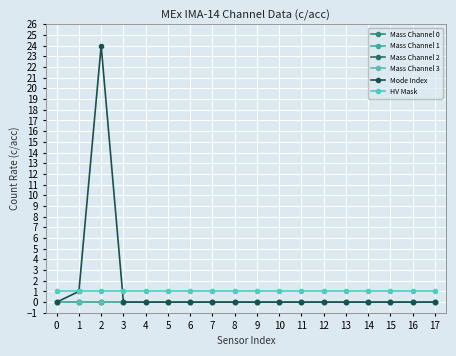

Where is the first local maximum for Mode Index?

2